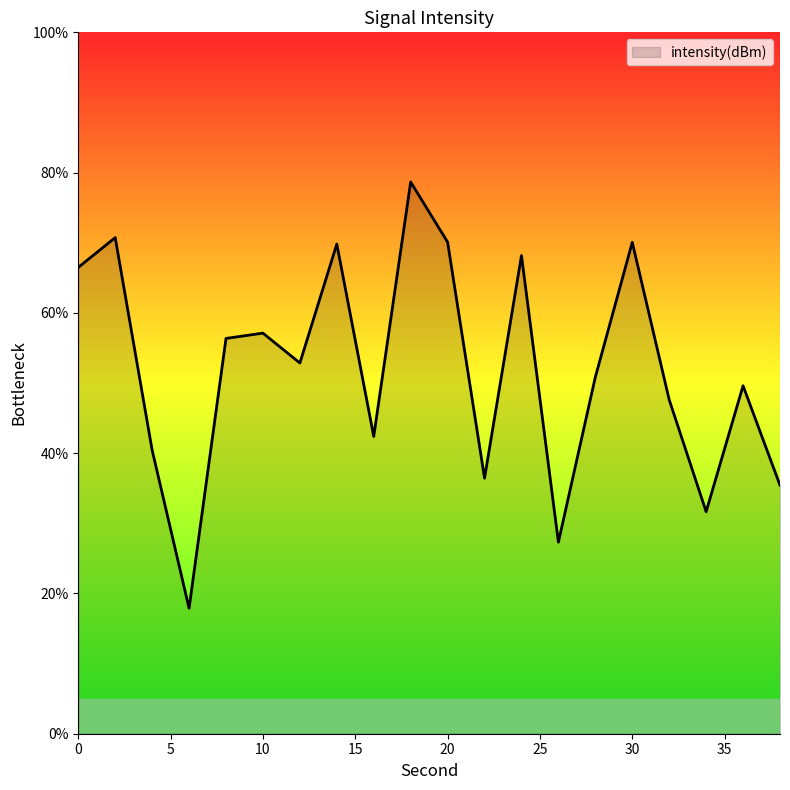

What is the maximum value shown in the chart?

78.7